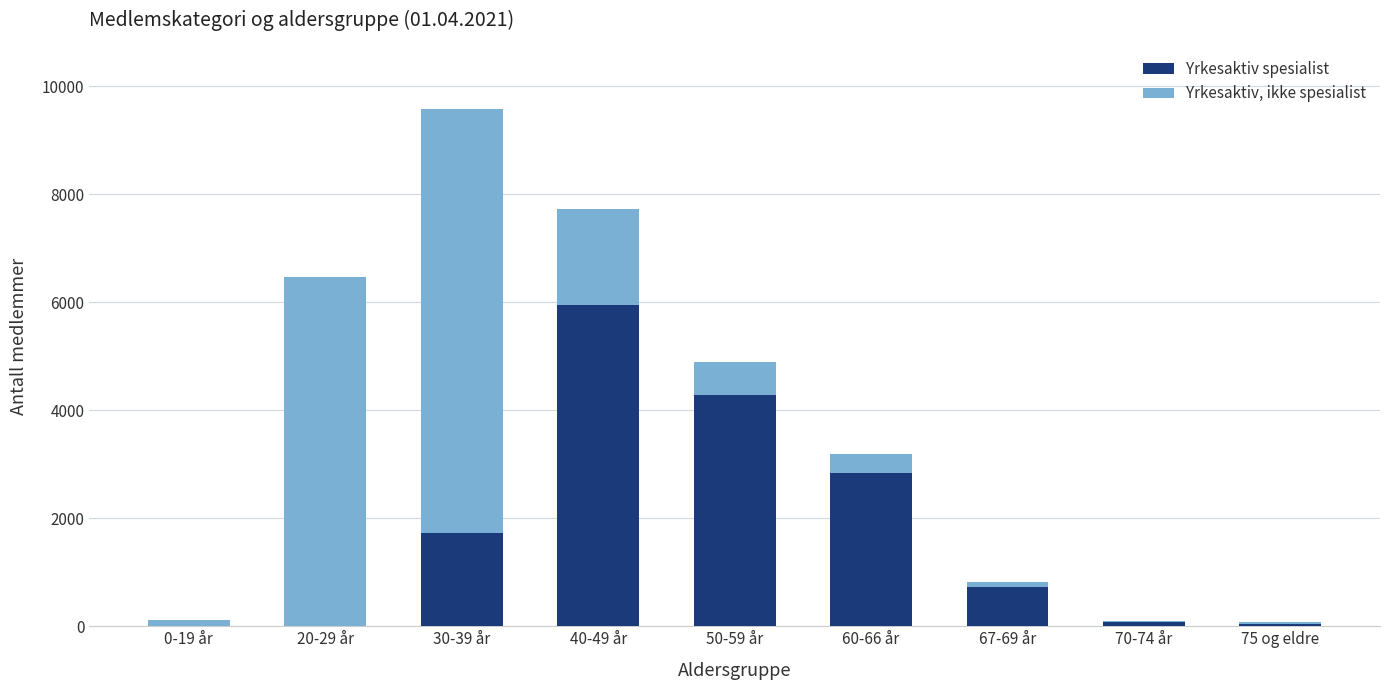

The Yrkesaktiv spesialist series shows 2198 at 0-19 år. True or false?

False